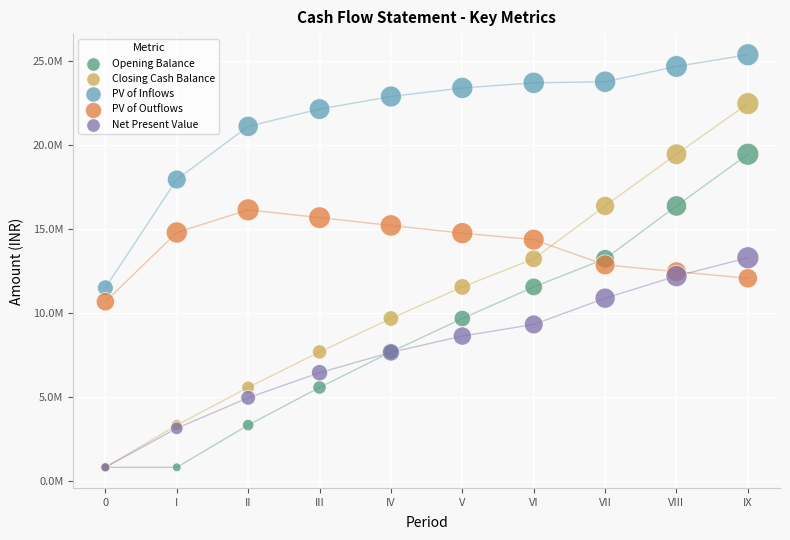

What are all the series names shown in the legend?

Opening Balance, Closing Cash Balance, PV of Inflows, PV of Outflows, Net Present Value